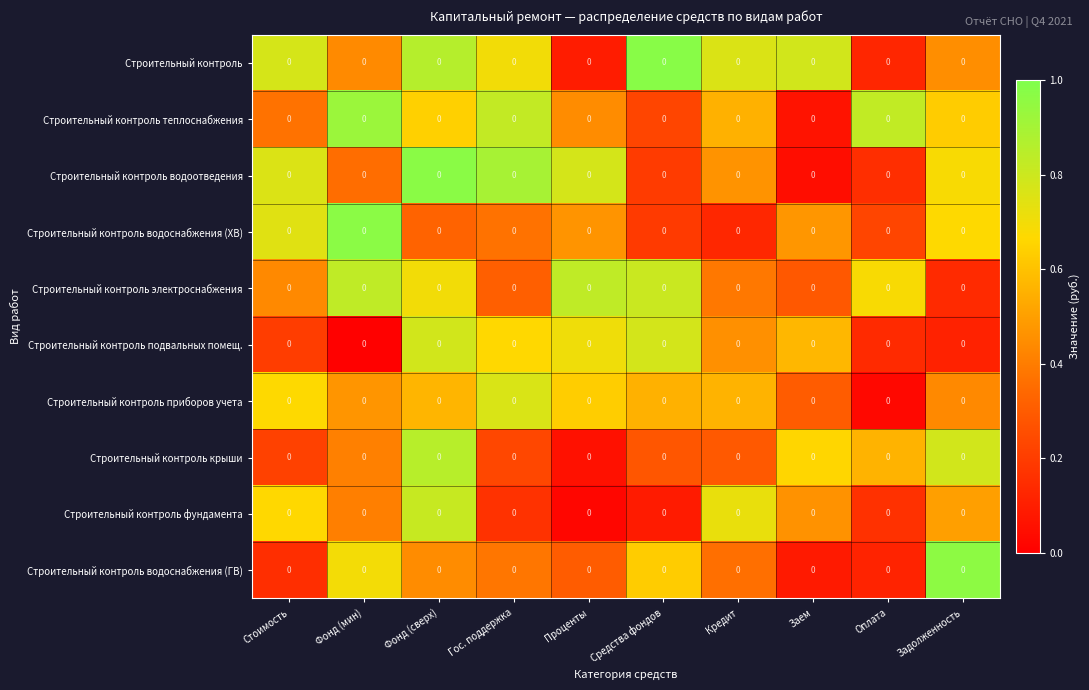

What is the total value across all series at Проценты?

4.3